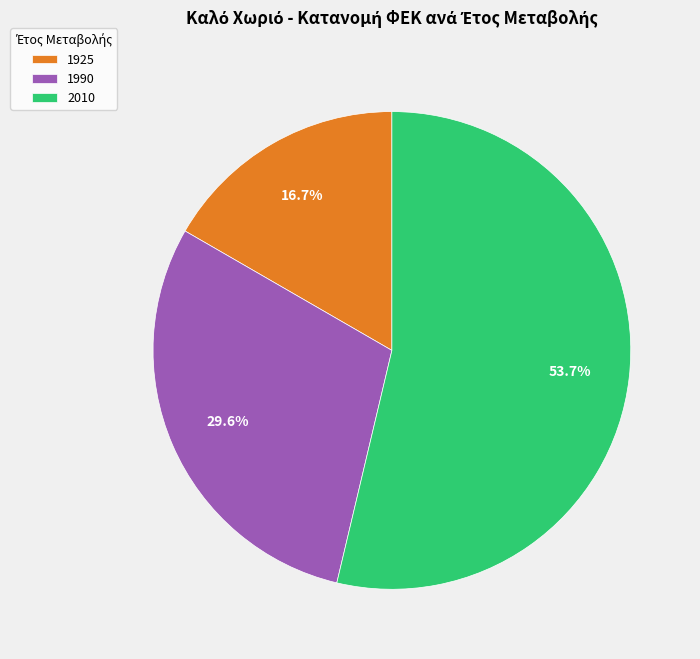

Rank the categories by value from highest to lowest.

2010, 1990, 1925